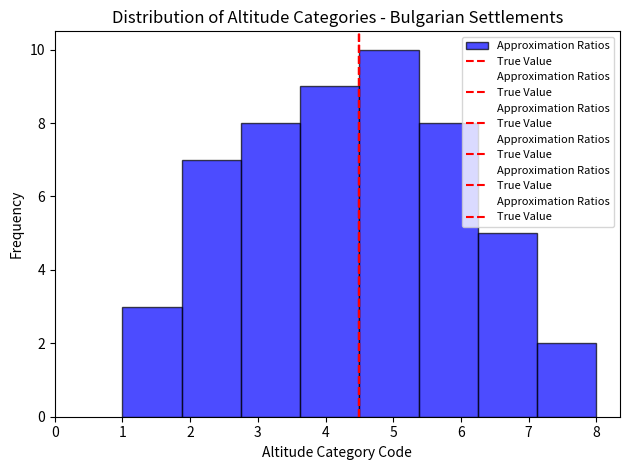

Reading left to right, list every bar in this chart as the range it spans on the x-axis followed by its height. Neither the bar edges nor the heights are printed on the chart, so give them approximately, as read against the axes.

1.0 to 1.9: 3
1.9 to 2.8: 7
2.8 to 3.6: 8
3.6 to 4.5: 9
4.5 to 5.4: 10
5.4 to 6.3: 8
6.3 to 7.1: 5
7.1 to 8.0: 2